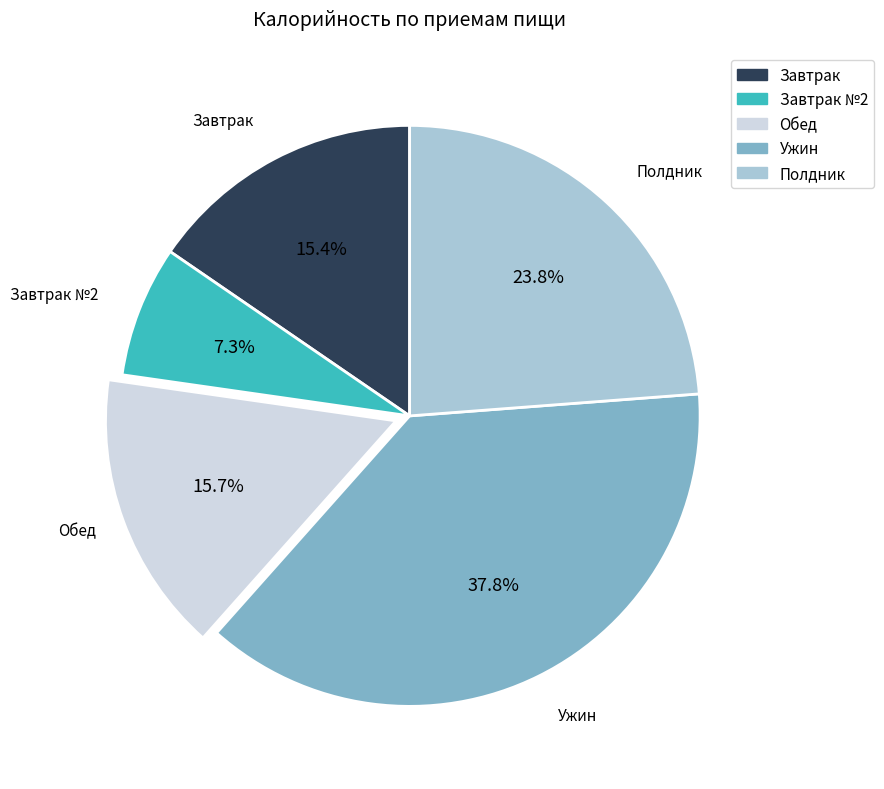

Is there a majority slice in this chart?

No